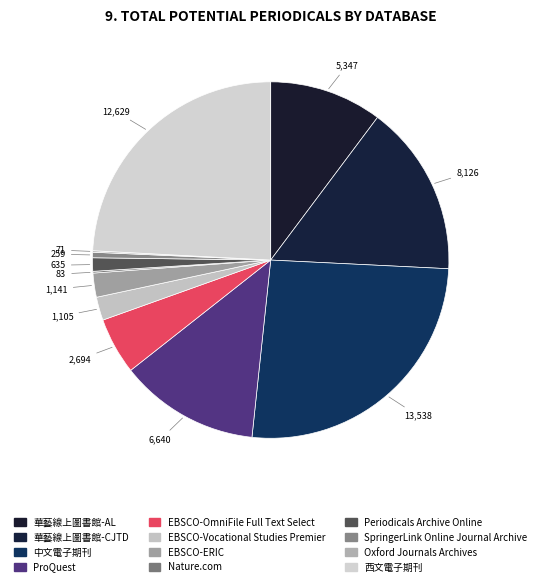

What is the change in value from 華藝線上圖書館-CJTD to Oxford Journals Archives?

-8055